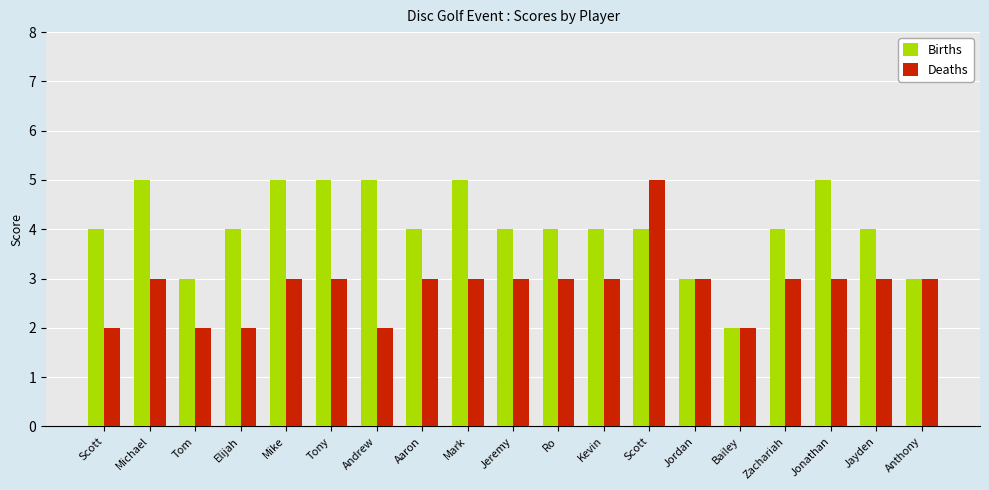

What is the label of the 6th bar from the left?

Tony